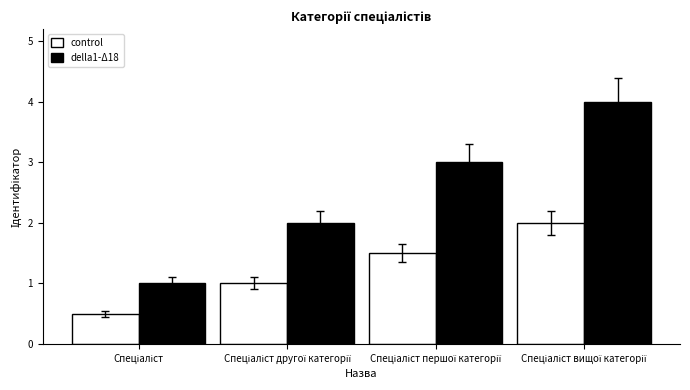

Reading left to right, extract all data points from this chart.

control: 0.5	1.0	1.5	2.0
della1-Δ18: 1.0	2.0	3.0	4.0